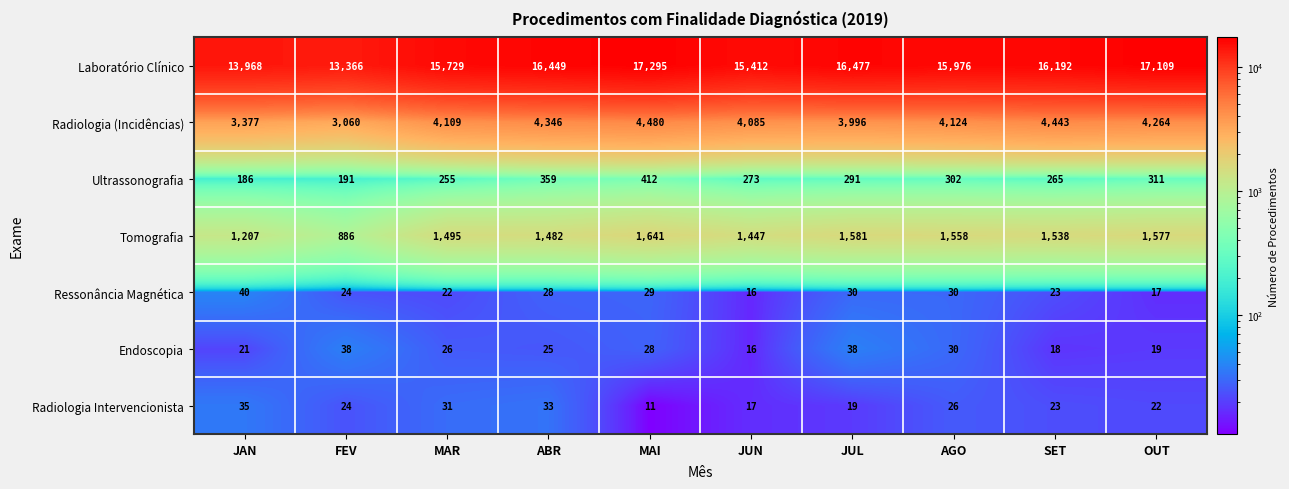

Is the value of Ressonância Magnética at JAN greater than the value of Radiologia Intervencionista at OUT?

Yes